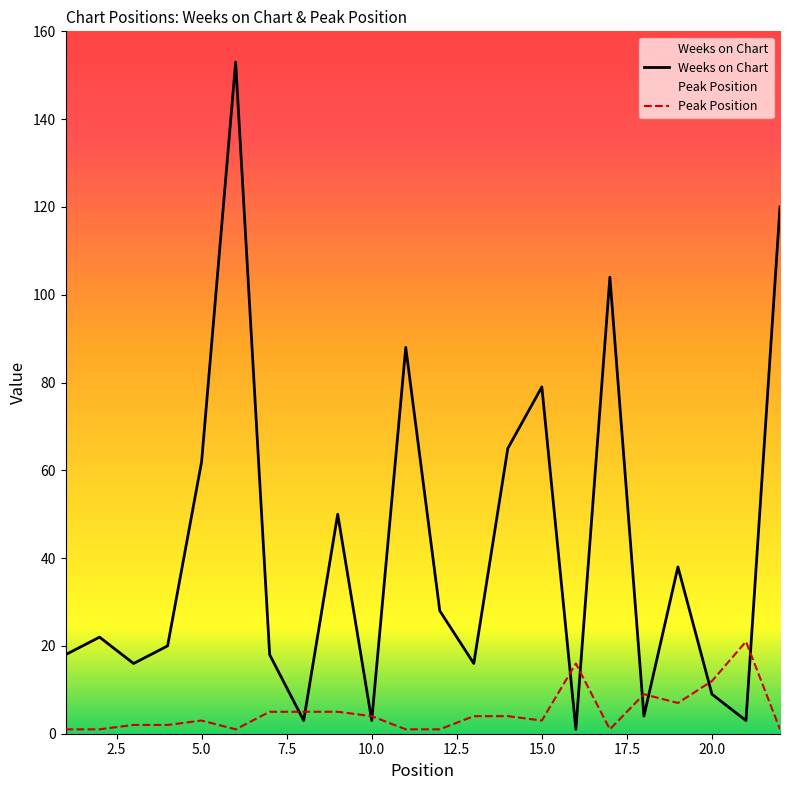

What is the greatest value displayed?

153